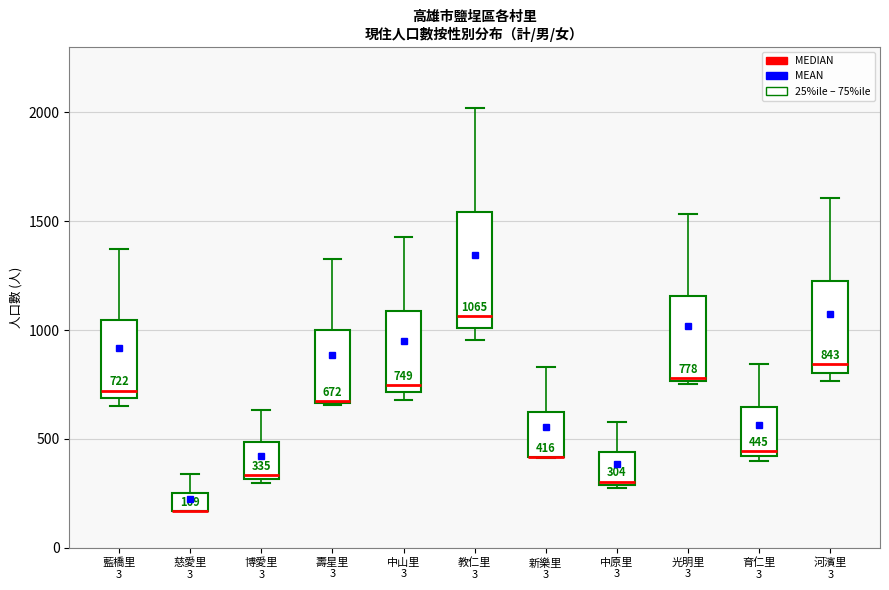

Comparing the boxes themselves (not the whiskers), which one is the tallest?

教仁里 3